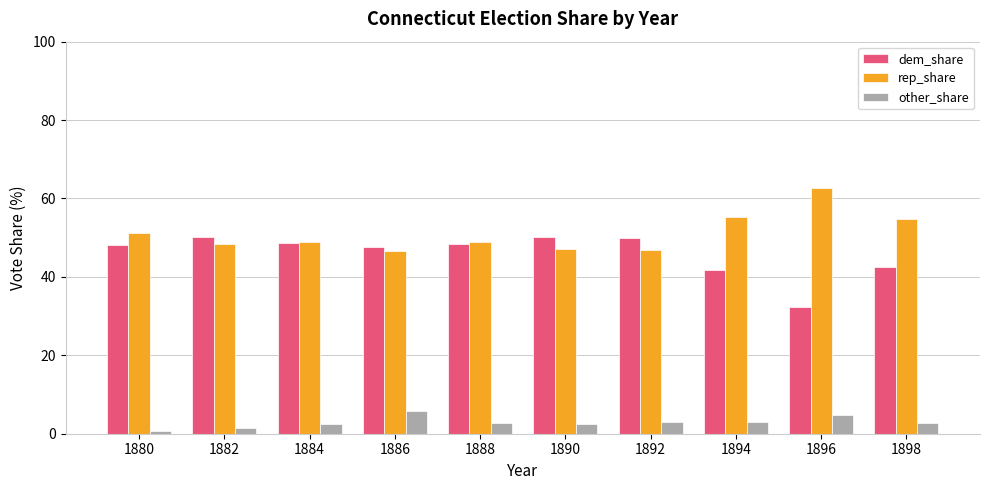

True or false: dem_share has a value of 48.2 at 1880.

True